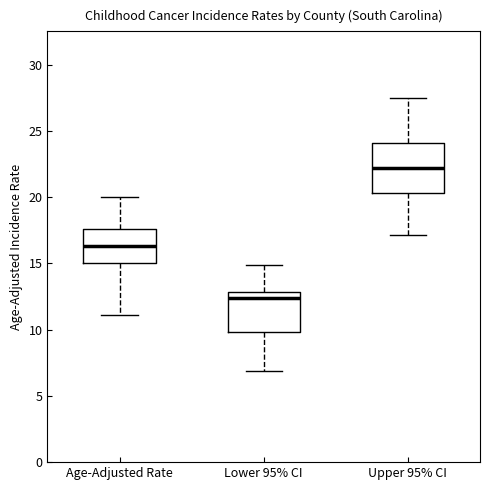

Which box's median line is the highest?

Upper 95% CI